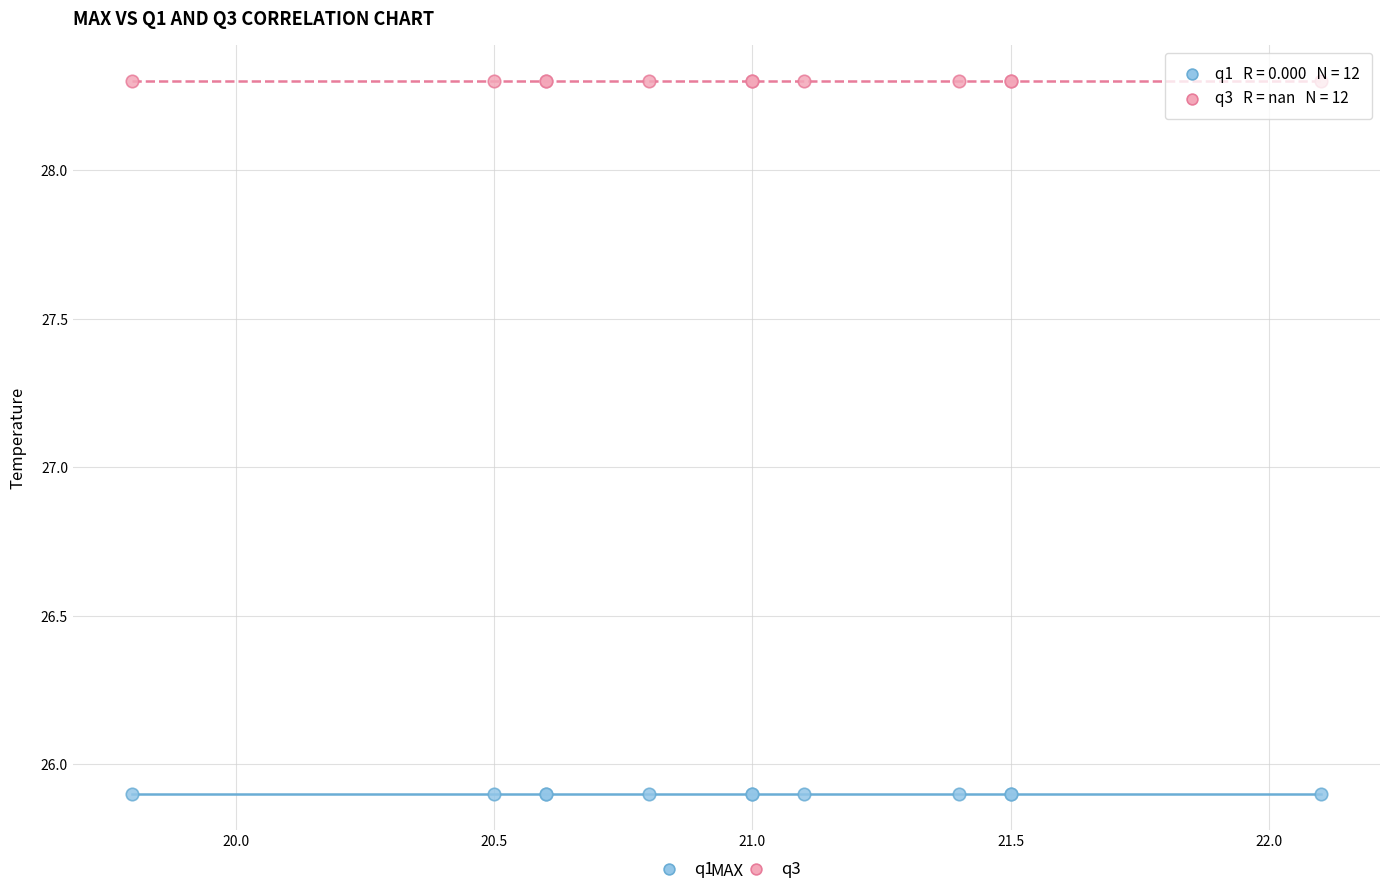

Which series contains the lowest Y value?

q1